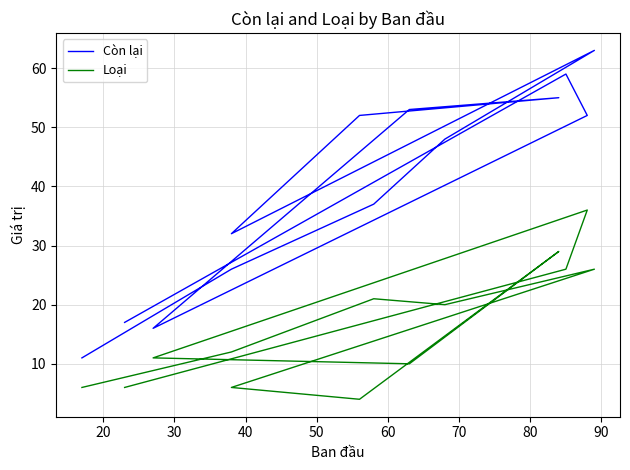

Between 20 and 90, which series saw the biggest shift?

Còn lại